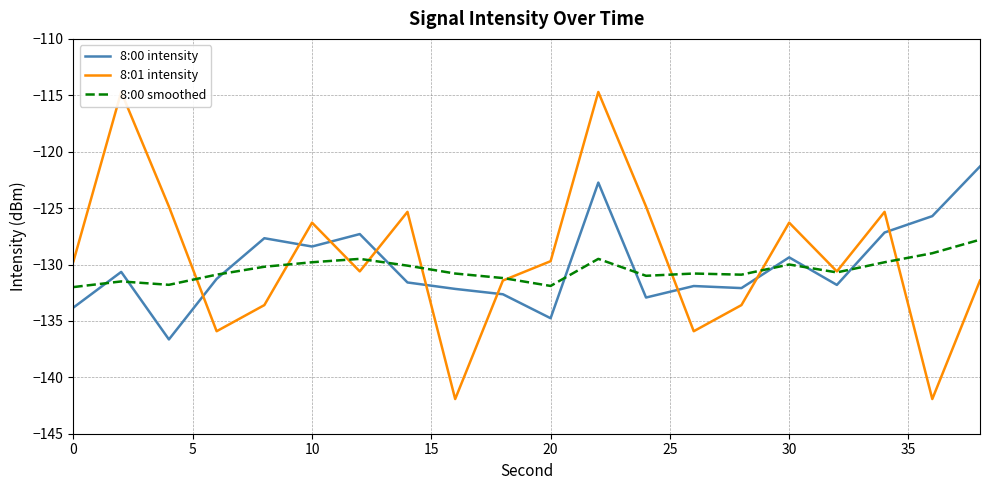

After their last crossing, which series has the higher values: 8:00 intensity or 8:00 smoothed?

8:00 intensity